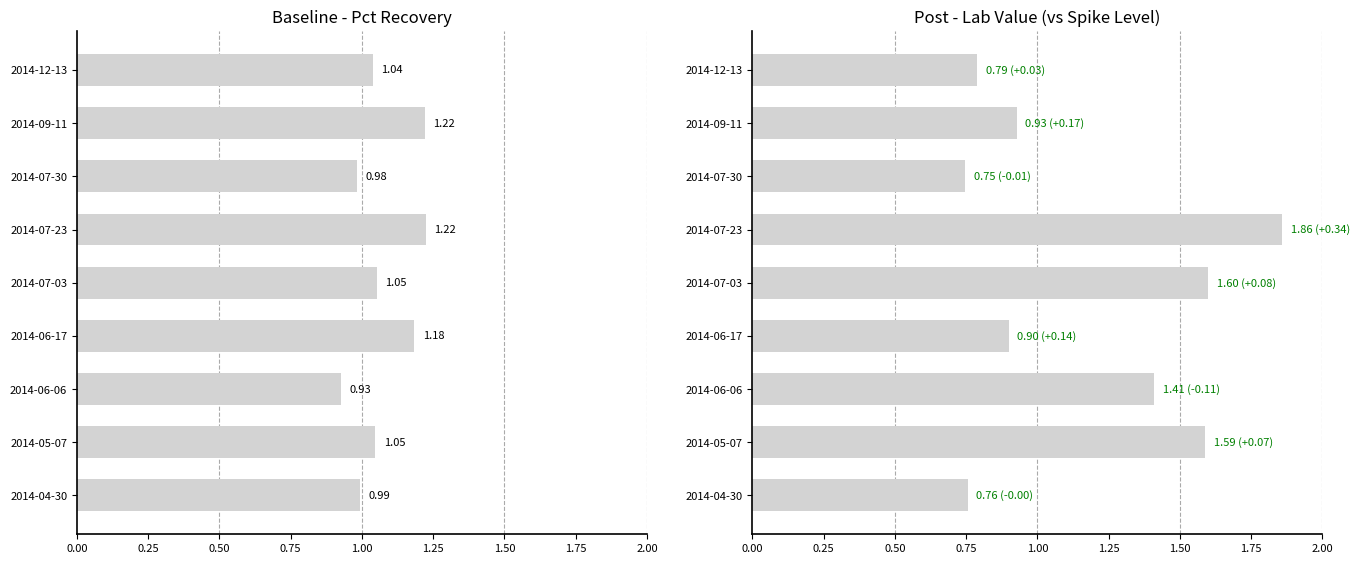

What is the value of the Lab Value bar at the 9th from the left?

0.8